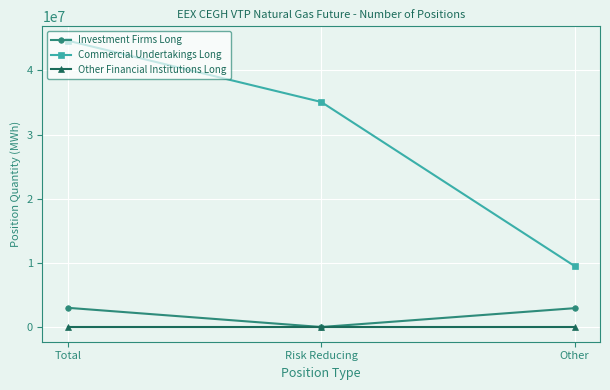

Is the value of Other Financial Institutions Long at Other greater than the value of Investment Firms Long at Total?

No